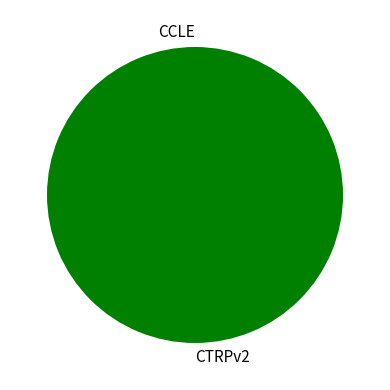

Which category has the biggest portion of the pie?

CTRPv2